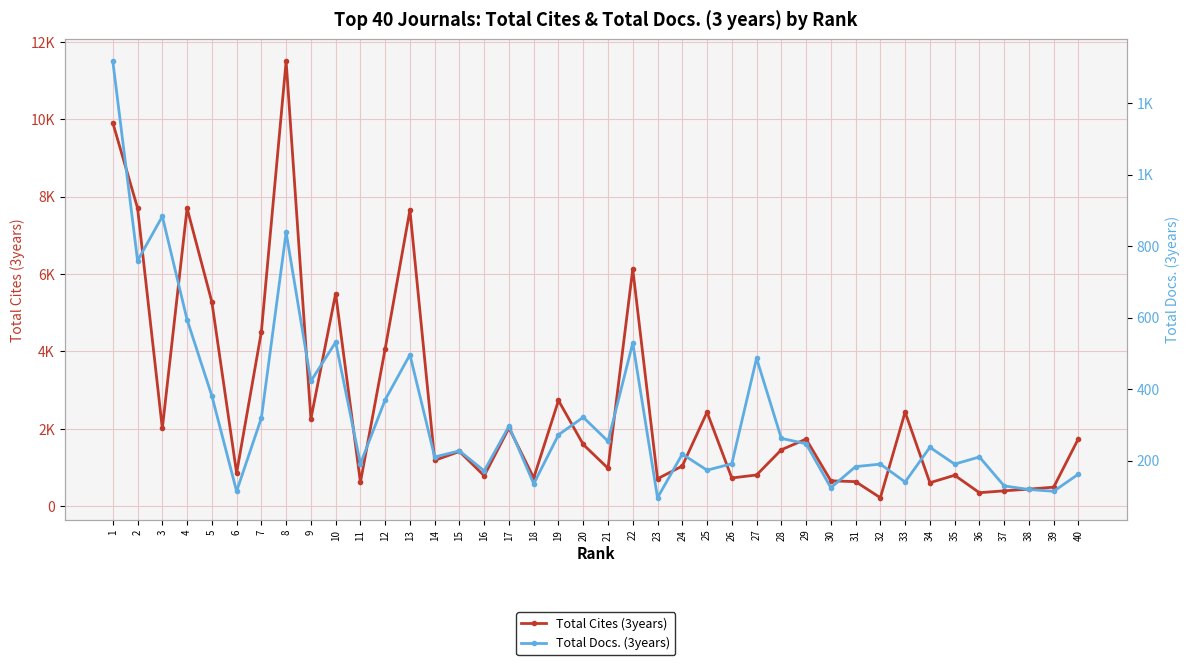

What is the average value of the Total Cites (3years) series?

2621